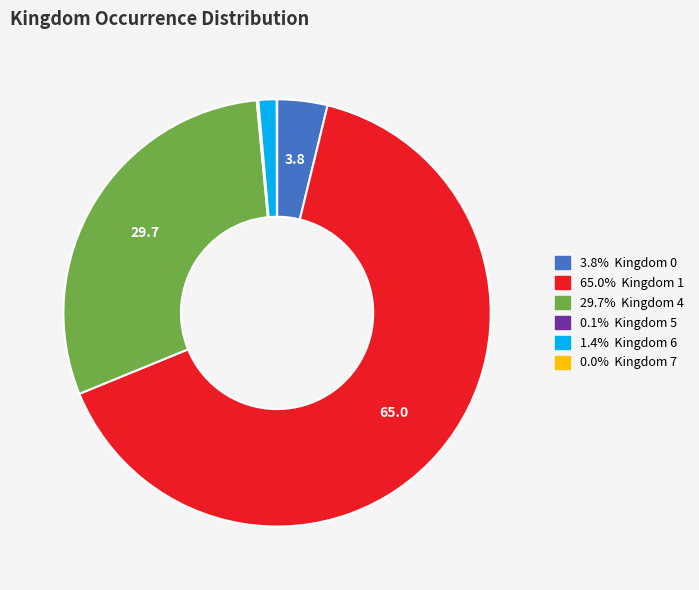

Is there any slice that represents more than half of the pie?

Yes